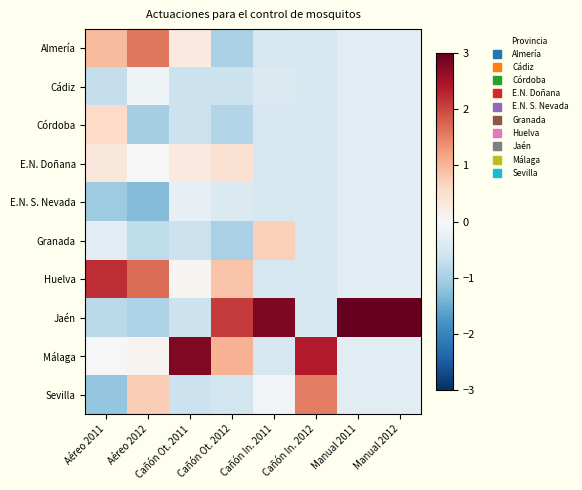

Reading left to right, list all the values displayed in this chart.

Almería: Aéreo 2011=0.9	Aéreo 2012=1.6	Cañón Ot. 2011=0.3	Cañón Ot. 2012=-1.0	Cañón In. 2011=-0.5	Cañón In. 2012=-0.5	Manual 2011=-0.3	Manual 2012=-0.3
Cádiz: Aéreo 2011=-0.7	Aéreo 2012=-0.1	Cañón Ot. 2011=-0.6	Cañón Ot. 2012=-0.6	Cañón In. 2011=-0.4	Cañón In. 2012=-0.5	Manual 2011=-0.3	Manual 2012=-0.3
Córdoba: Aéreo 2011=0.6	Aéreo 2012=-1.0	Cañón Ot. 2011=-0.6	Cañón Ot. 2012=-0.9	Cañón In. 2011=-0.5	Cañón In. 2012=-0.5	Manual 2011=-0.3	Manual 2012=-0.3
E.N. Doñana: Aéreo 2011=0.3	Aéreo 2012=-0.0	Cañón Ot. 2011=0.3	Cañón Ot. 2012=0.5	Cañón In. 2011=-0.5	Cañón In. 2012=-0.5	Manual 2011=-0.3	Manual 2012=-0.3
E.N. S. Nevada: Aéreo 2011=-1.1	Aéreo 2012=-1.3	Cañón Ot. 2011=-0.3	Cañón Ot. 2012=-0.4	Cañón In. 2011=-0.5	Cañón In. 2012=-0.5	Manual 2011=-0.3	Manual 2012=-0.3
Granada: Aéreo 2011=-0.3	Aéreo 2012=-0.8	Cañón Ot. 2011=-0.6	Cañón Ot. 2012=-1.0	Cañón In. 2011=0.7	Cañón In. 2012=-0.5	Manual 2011=-0.3	Manual 2012=-0.3
Huelva: Aéreo 2011=2.2	Aéreo 2012=1.7	Cañón Ot. 2011=0.1	Cañón Ot. 2012=0.8	Cañón In. 2011=-0.5	Cañón In. 2012=-0.5	Manual 2011=-0.3	Manual 2012=-0.3
Jaén: Aéreo 2011=-0.8	Aéreo 2012=-0.9	Cañón Ot. 2011=-0.6	Cañón Ot. 2012=2.1	Cañón In. 2011=2.8	Cañón In. 2012=-0.5	Manual 2011=3.0	Manual 2012=3.0
Málaga: Aéreo 2011=-0.0	Aéreo 2012=0.1	Cañón Ot. 2011=2.8	Cañón Ot. 2012=1.0	Cañón In. 2011=-0.5	Cañón In. 2012=2.4	Manual 2011=-0.3	Manual 2012=-0.3
Sevilla: Aéreo 2011=-1.2	Aéreo 2012=0.7	Cañón Ot. 2011=-0.6	Cañón Ot. 2012=-0.5	Cañón In. 2011=-0.1	Cañón In. 2012=1.5	Manual 2011=-0.3	Manual 2012=-0.3